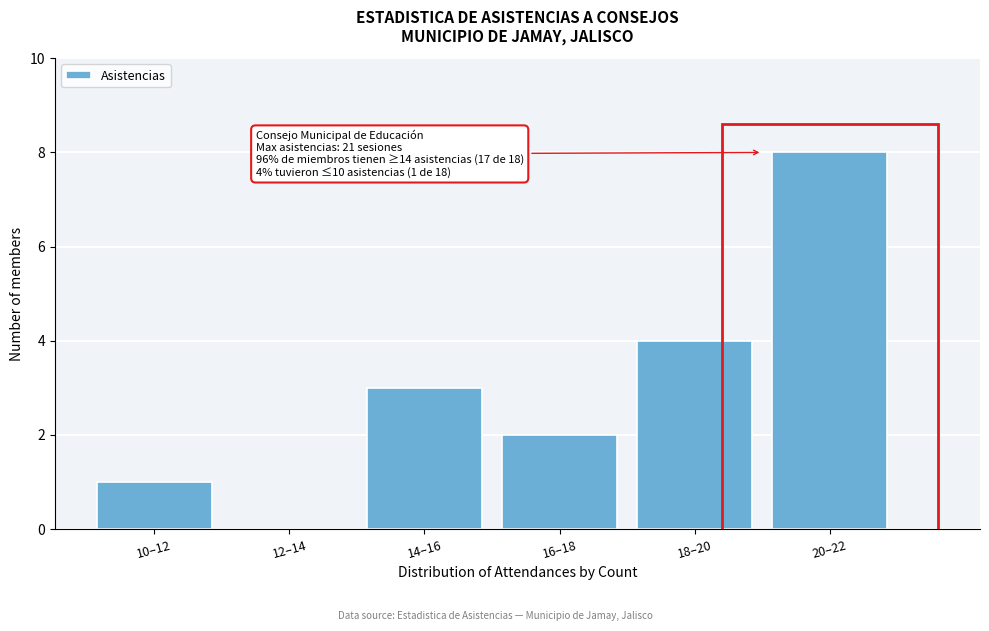

Reading left to right, transcribe all the data shown in this chart.

10–12=1	12–14=0	14–16=3	16–18=2	18–20=4	20–22=8